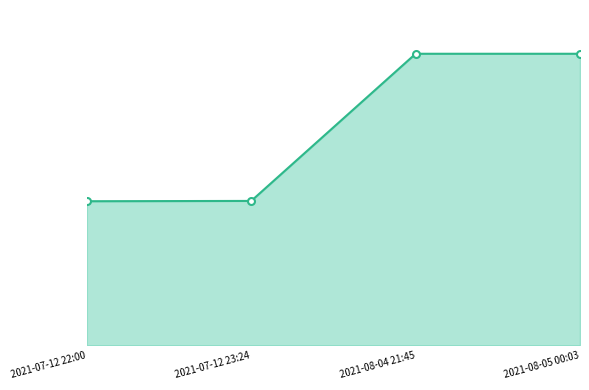

Is this an area chart (filled region under the line)?

Yes